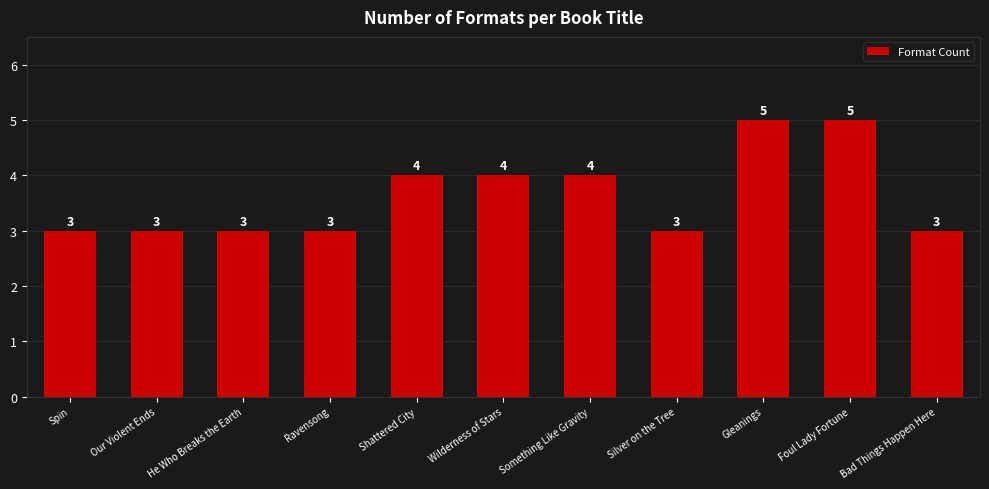

Reading left to right, list all the values displayed in this chart.

Spin=3	Our Violent Ends=3	He Who Breaks the Earth=3	Ravensong=3	Shattered City=4	Wilderness of Stars=4	Something Like Gravity=4	Silver on the Tree=3	Gleanings=5	Foul Lady Fortune=5	Bad Things Happen Here=3